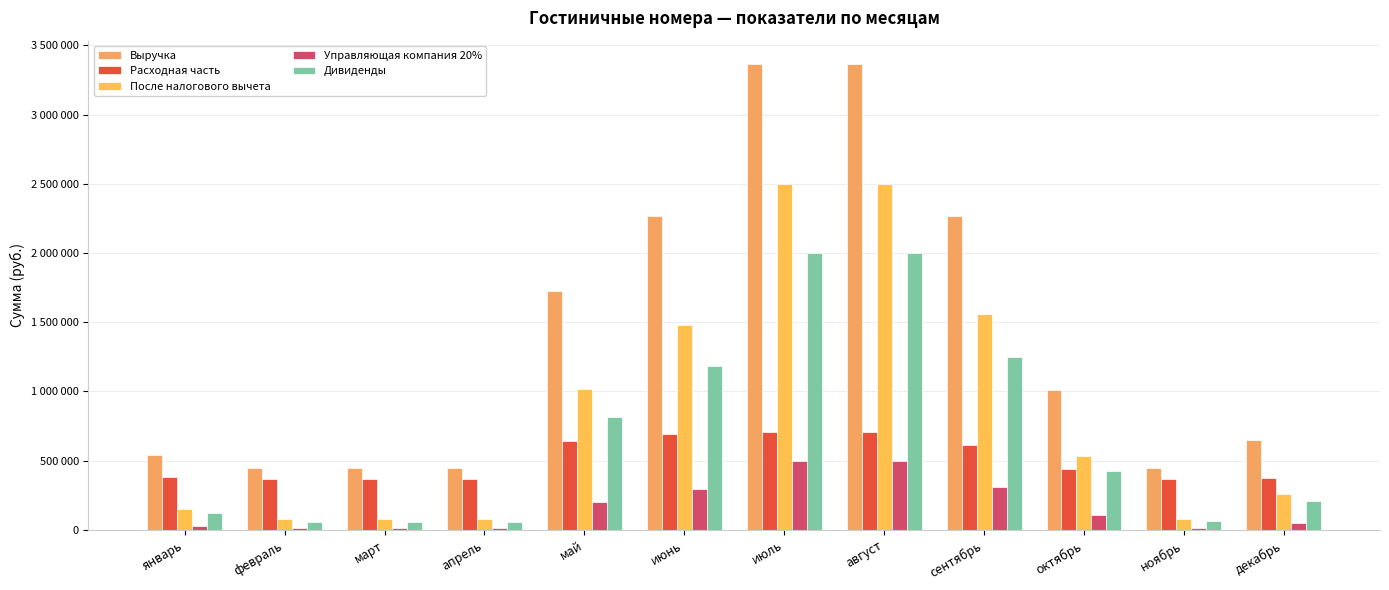

What is the label of the 5th bar from the left?

май